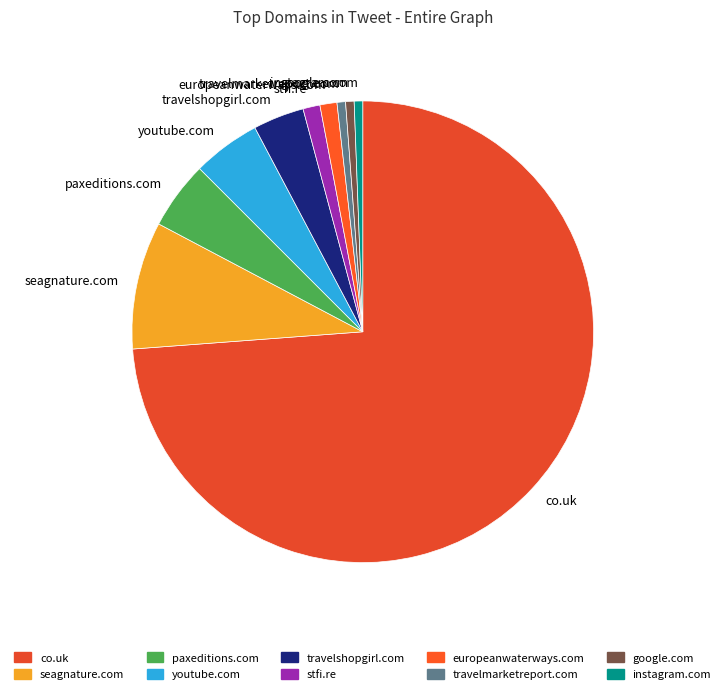

Do travelshopgirl.com and paxeditions.com together represent more than half of the pie?

No